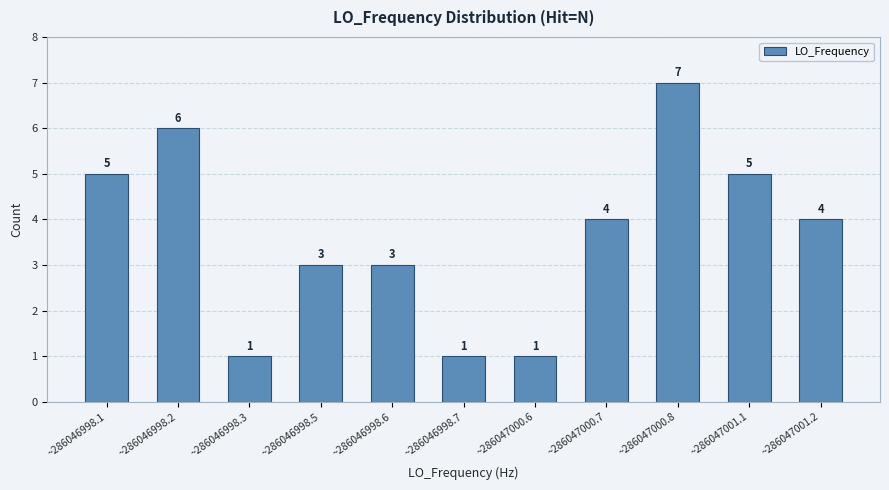

Does the chart contain stacked bars?

No